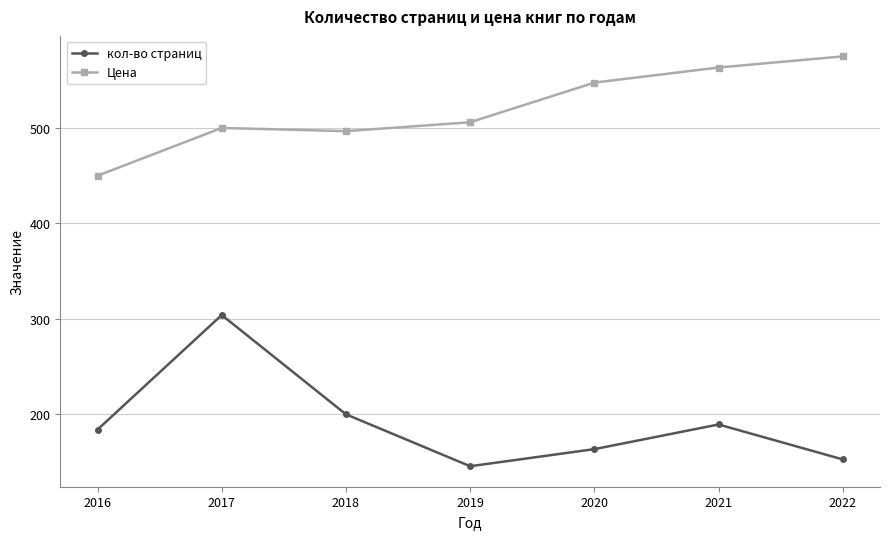

True or false: кол-во страниц and Цена cross at least once.

False